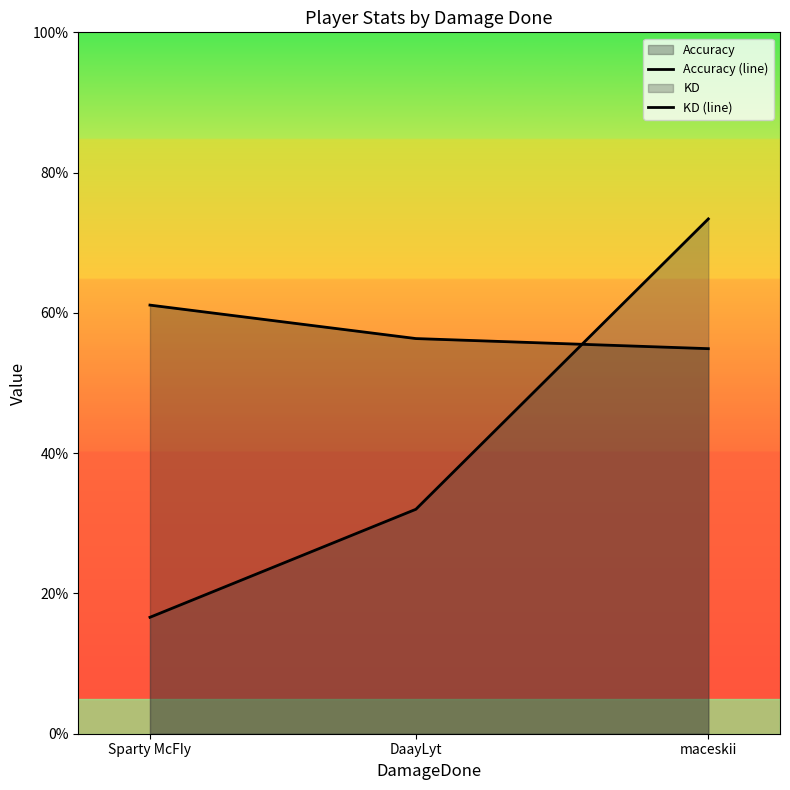

Which series has the largest total across all categories?

Accuracy (line)